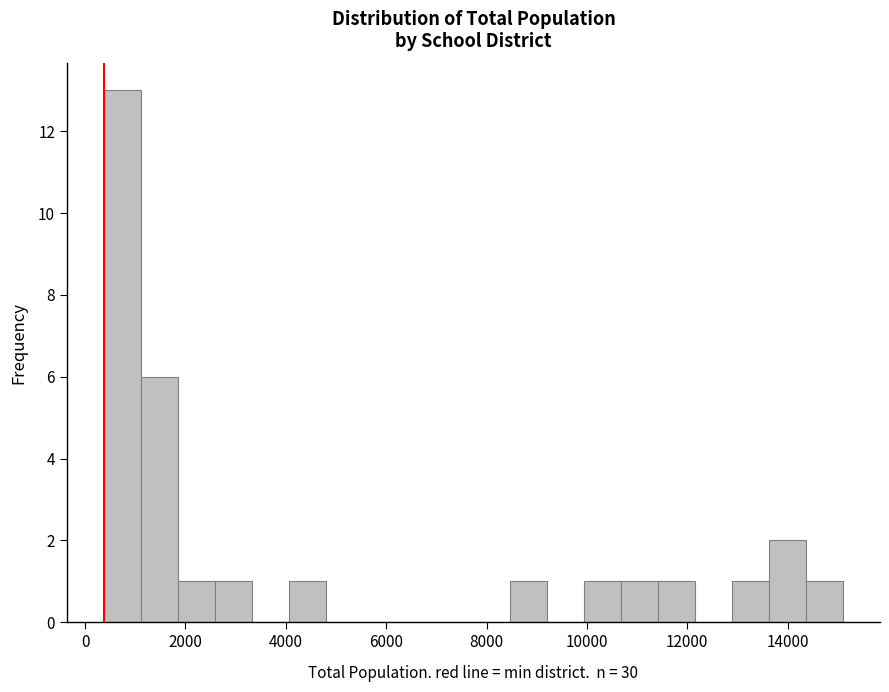

Read against the x-axis, roughly where is the centre of the tallest bar?

800